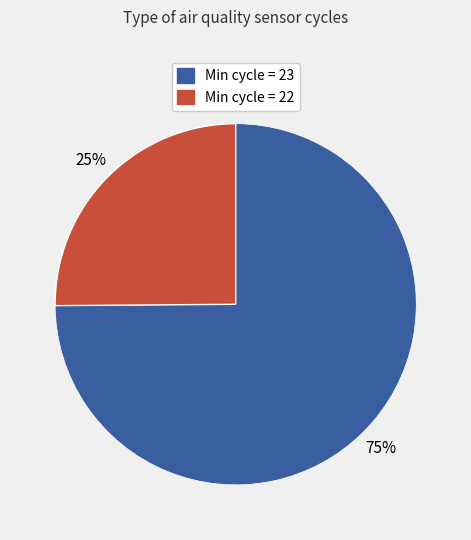

To the nearest percent, what is the difference between the largest and smallest slice percentages?

50%